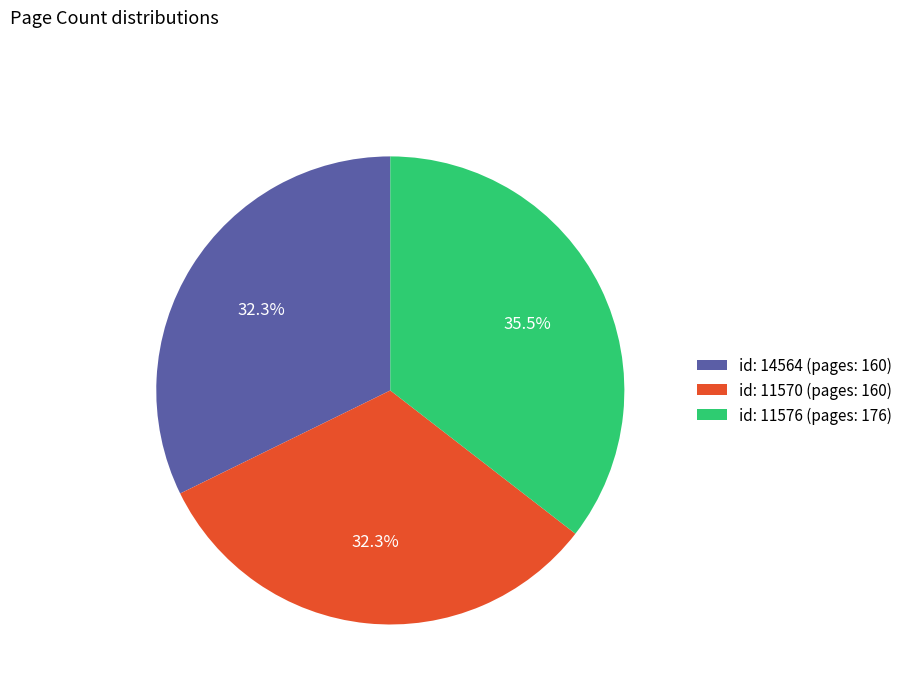

Which category has the biggest portion of the pie?

id: 11576 (pages: 176)